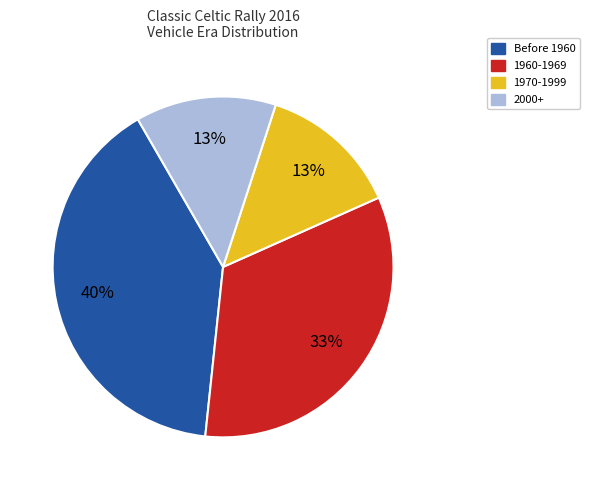

Approximately how many times larger is the value at Before 1960 compared to 1960-1969?

1.2